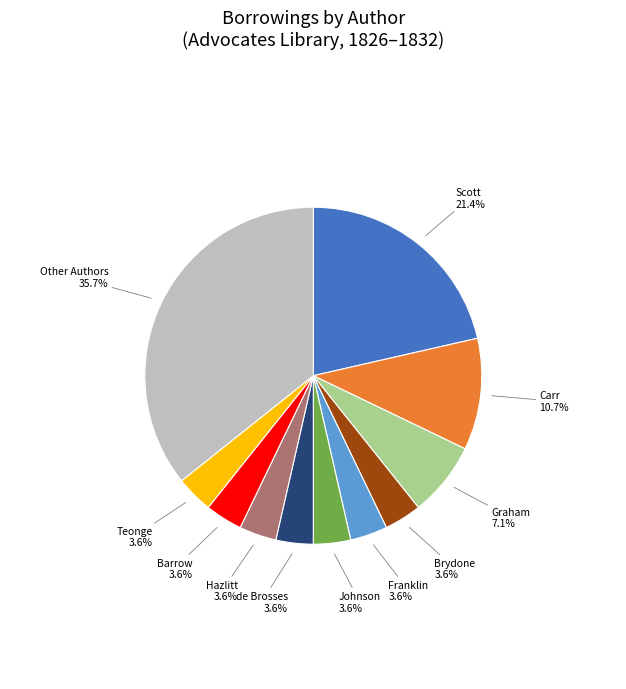

Is there any slice that represents more than half of the pie?

No